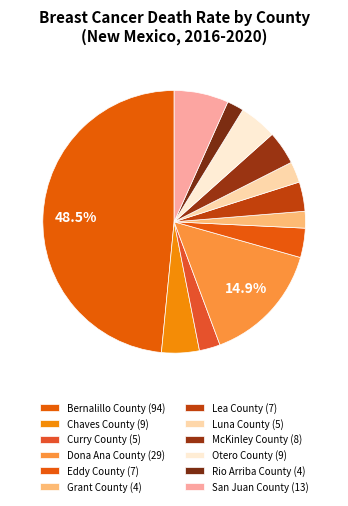

True or false: Bernalillo County accounts for 48% of the total.

True